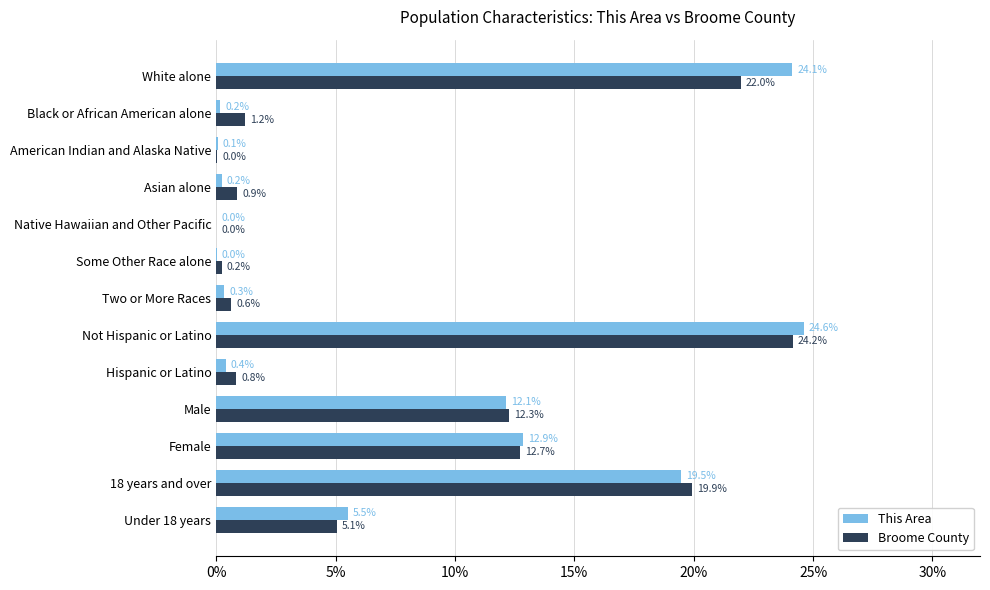

What is the maximum value shown in the chart?

24.6